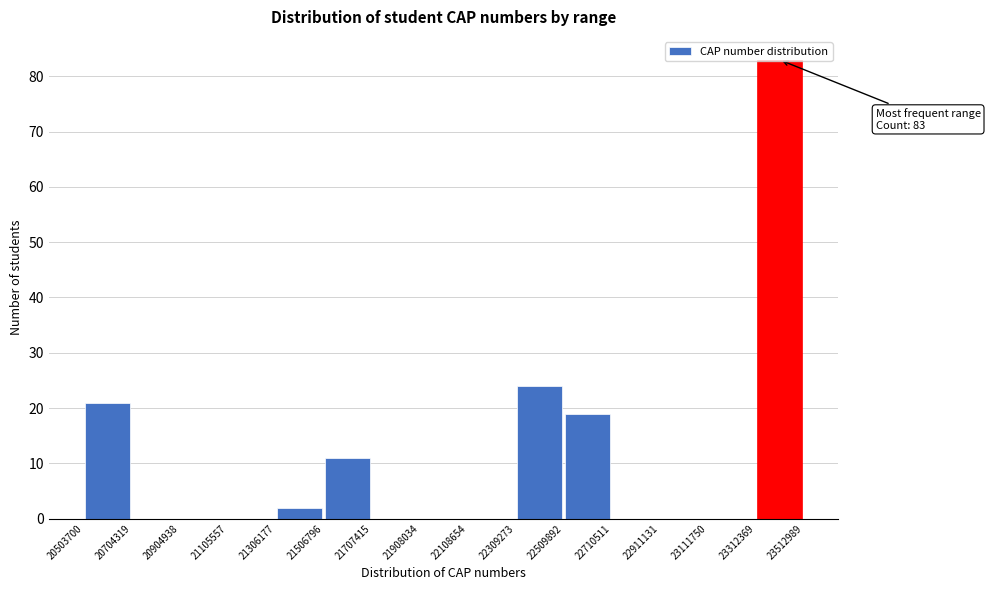

Which range on the x-axis has the tallest bar?

23312369 to 23512989